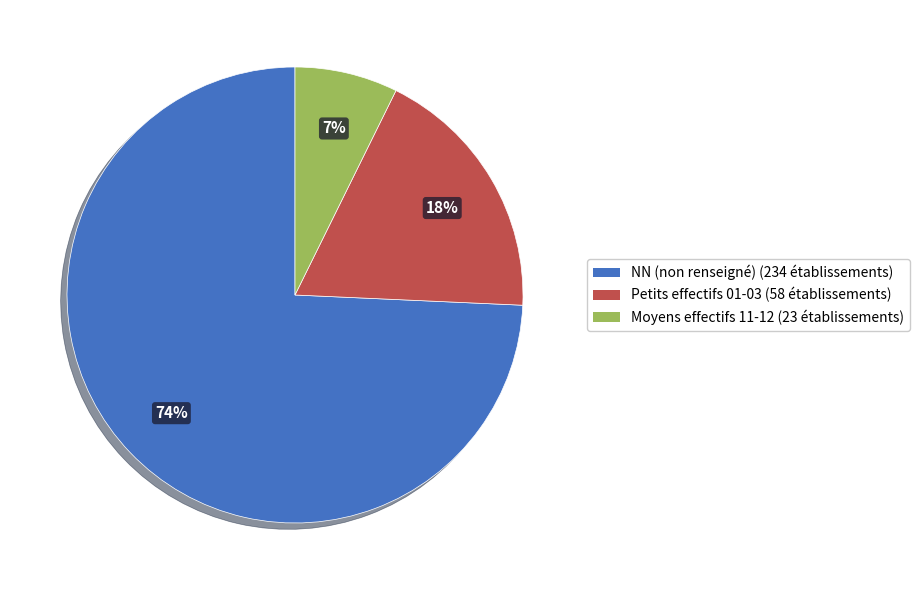

How many slices are in this pie chart?

3